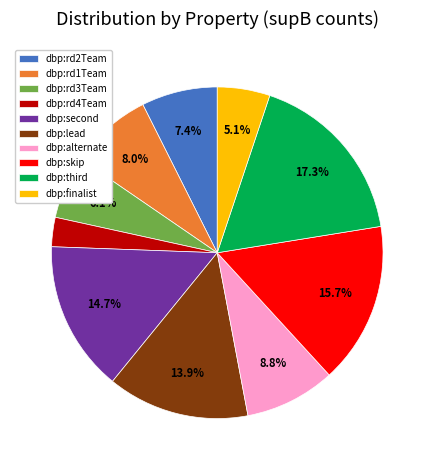

Is it true that dbp:lead is 14% of the pie?

True